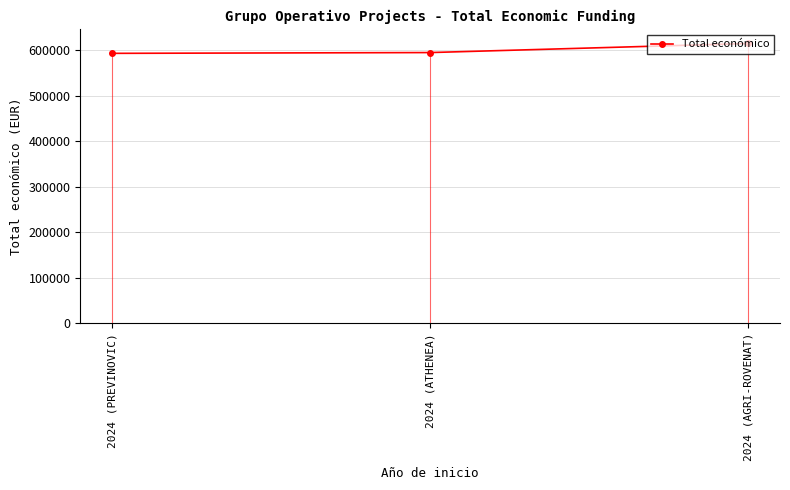

The chart shows a value of 615375 at 2024 (AGRI-ROVENAT). True or false?

True